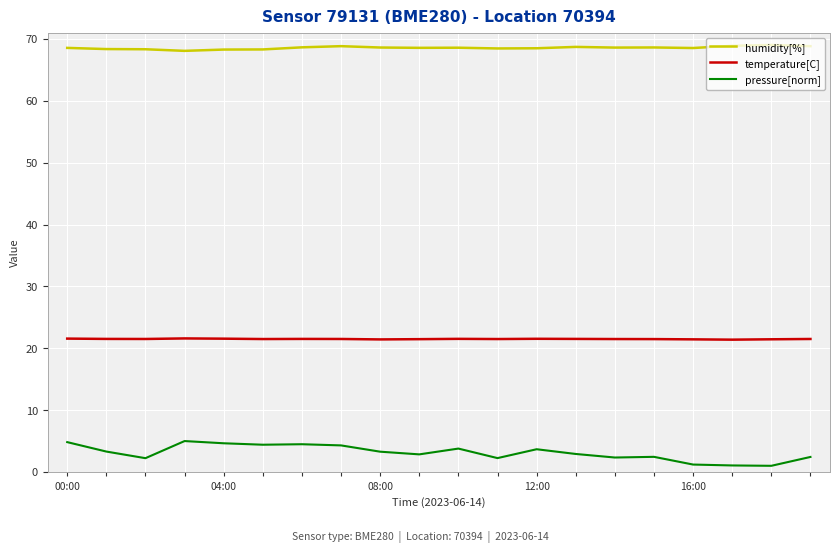

What is the lowest value of the humidity[%] series?

68.1